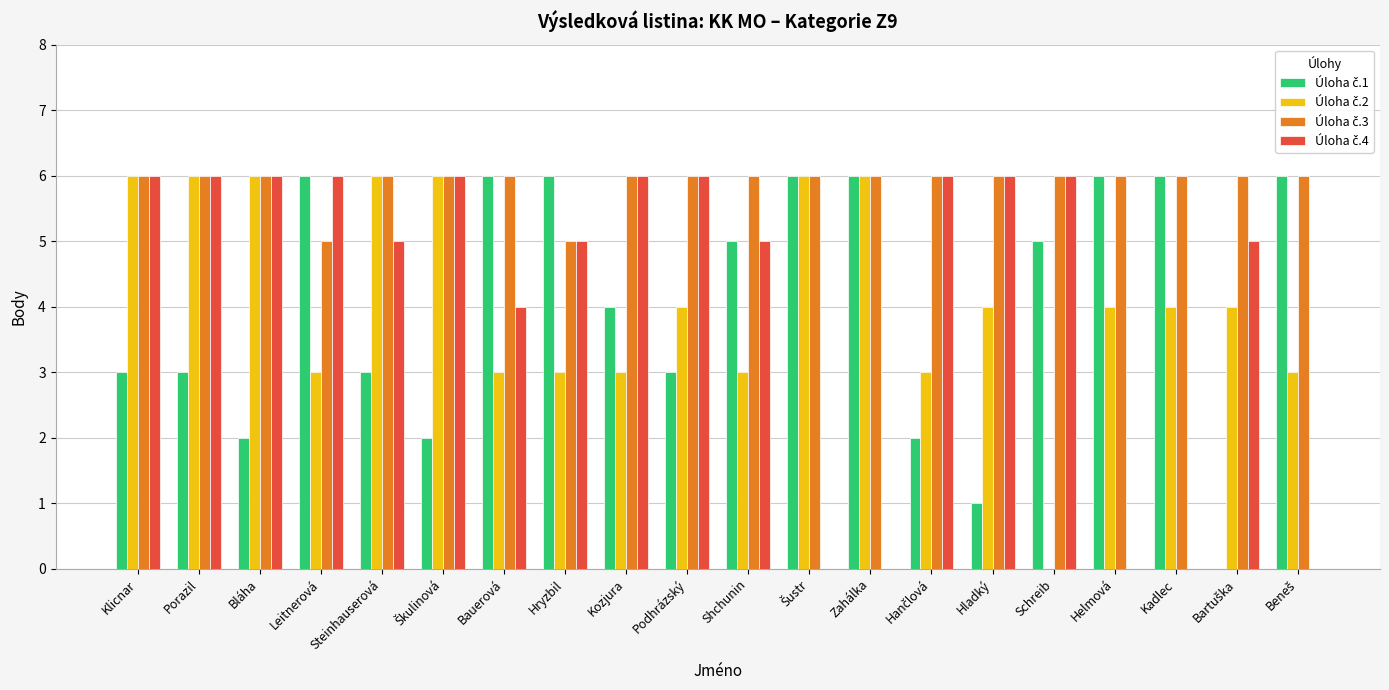

What is the total value across all series at Kadlec?

16